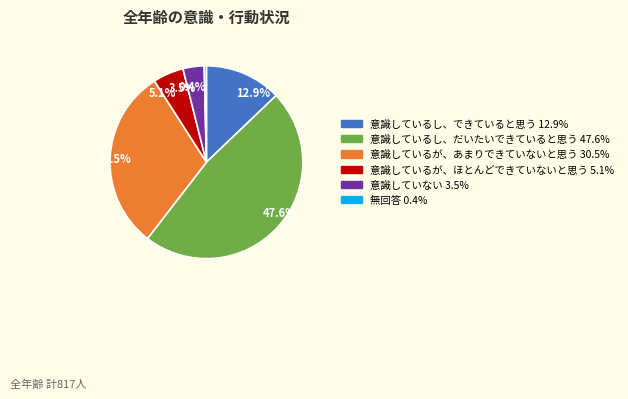

To the nearest percent, what is the difference between the 意識しているが、あまりできていないと思う and 無回答 slice percentages?

30%